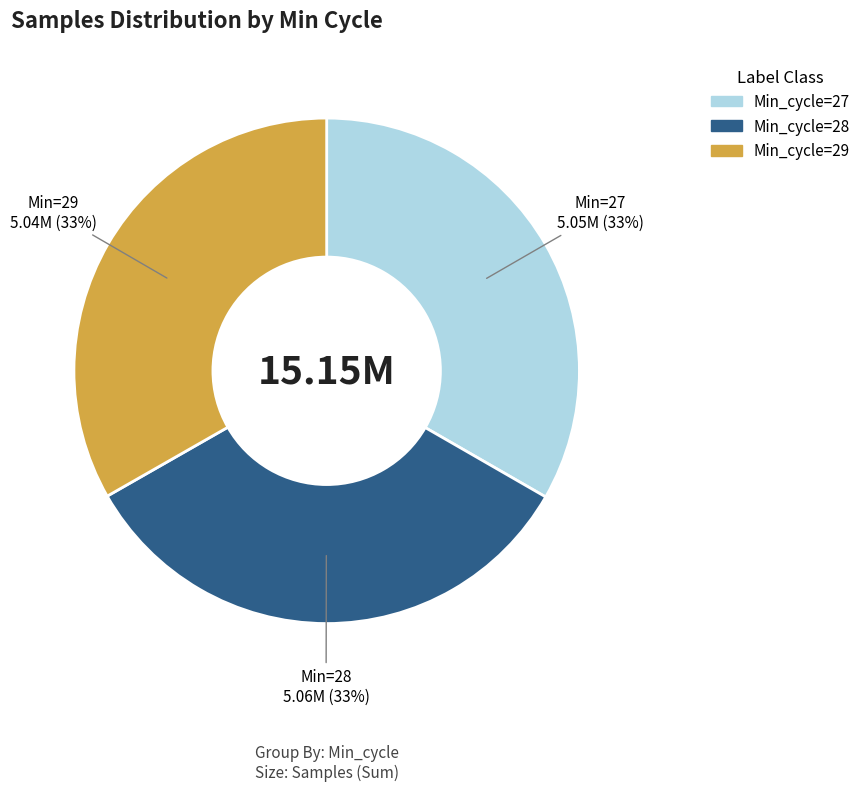

The Min_cycle=28 slice represents 40% of the pie. True or false?

False